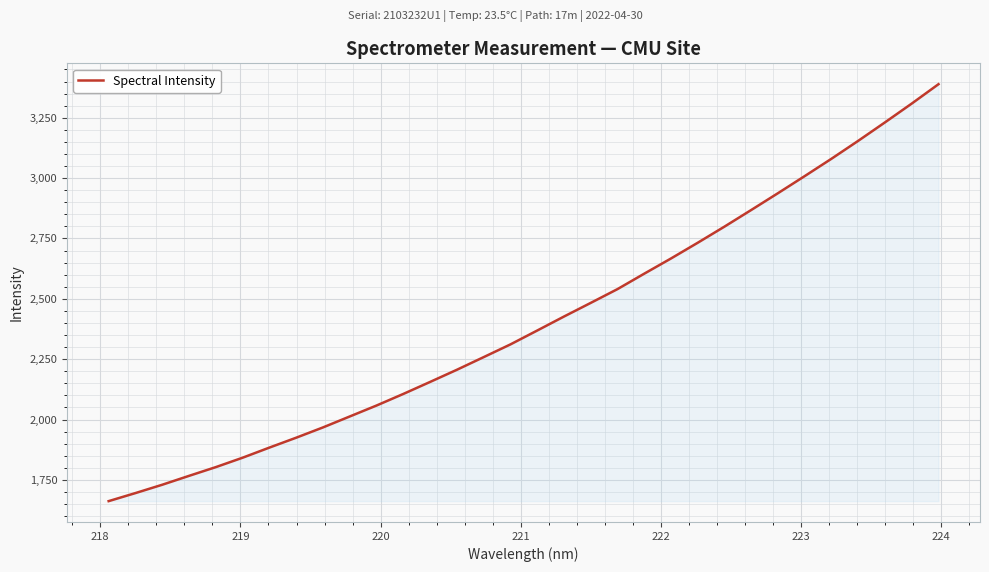

Does the chart display data point markers on the line(s)?

No